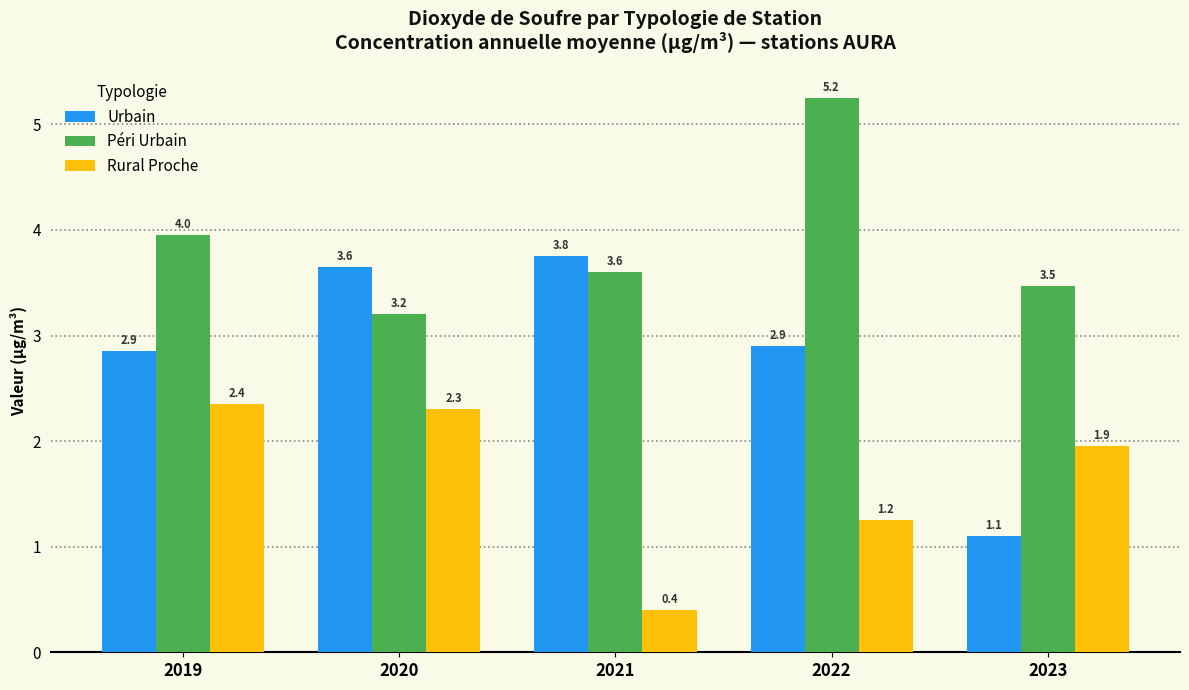

How many values in the Urbain series exceed 2?

4